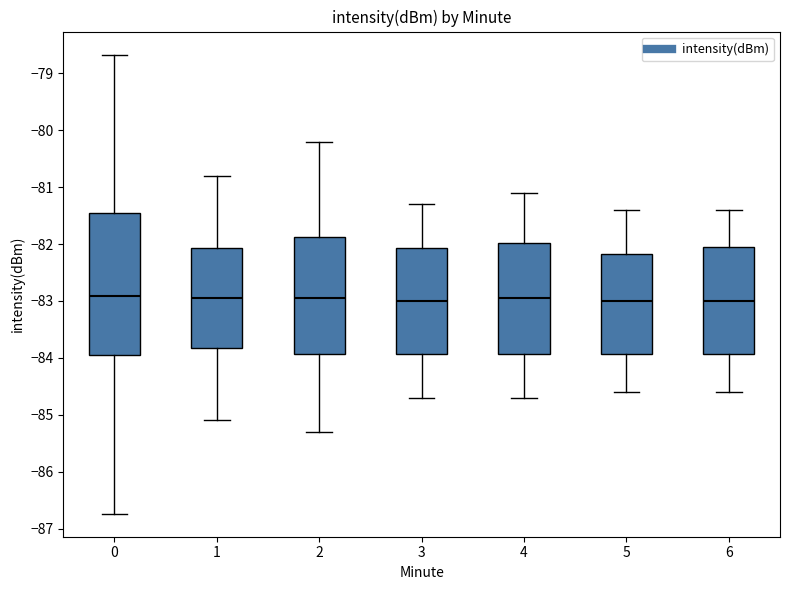

Reading left to right, transcribe this box plot: for each box, give where its median line is, the range the box spans, and where its two whiskers end, as read against the y-axis. The values are not printed on the chart, so give them approximately, as read against the axis.

0: median -82.9, box -84.0 to -81.4, whiskers -86.7 to -78.7
1: median -82.9, box -83.8 to -82.1, whiskers -85.1 to -80.8
2: median -82.9, box -83.9 to -81.9, whiskers -85.3 to -80.2
3: median -83.0, box -83.9 to -82.1, whiskers -84.7 to -81.3
4: median -82.9, box -83.9 to -82.0, whiskers -84.7 to -81.1
5: median -83.0, box -83.9 to -82.2, whiskers -84.6 to -81.4
6: median -83.0, box -83.9 to -82.0, whiskers -84.6 to -81.4